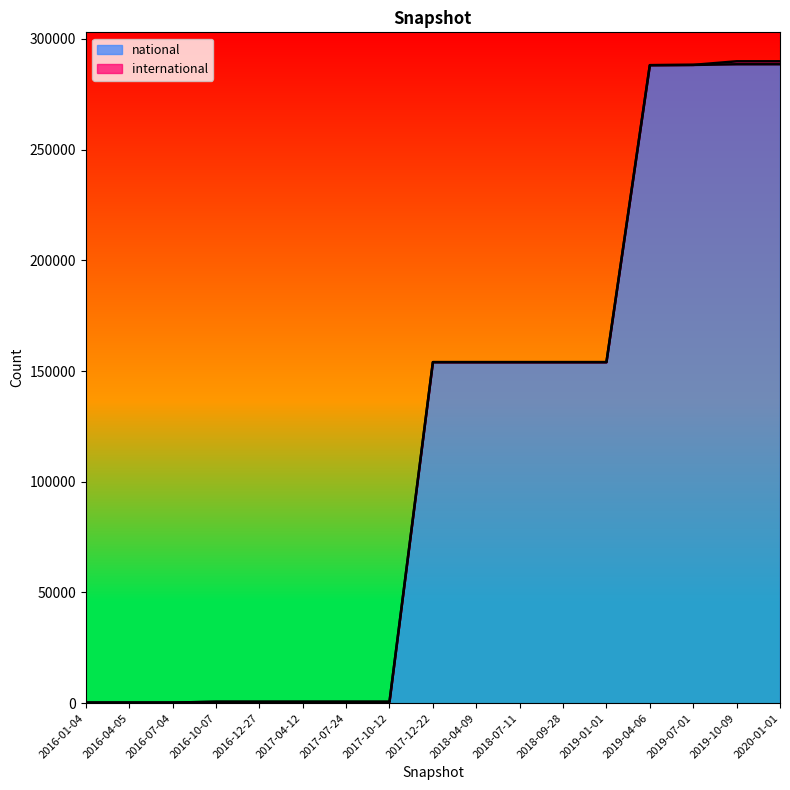

Where is the data nearest to the value 144401?

2017-12-22